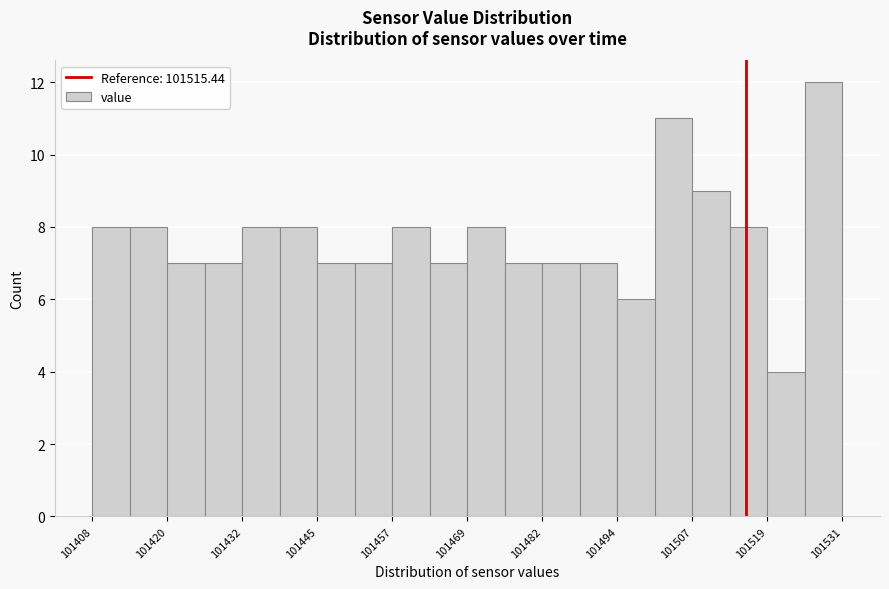

Around what value on the x-axis is the tallest bar? Give the approximate position of its centre, as read against the axis.

101528